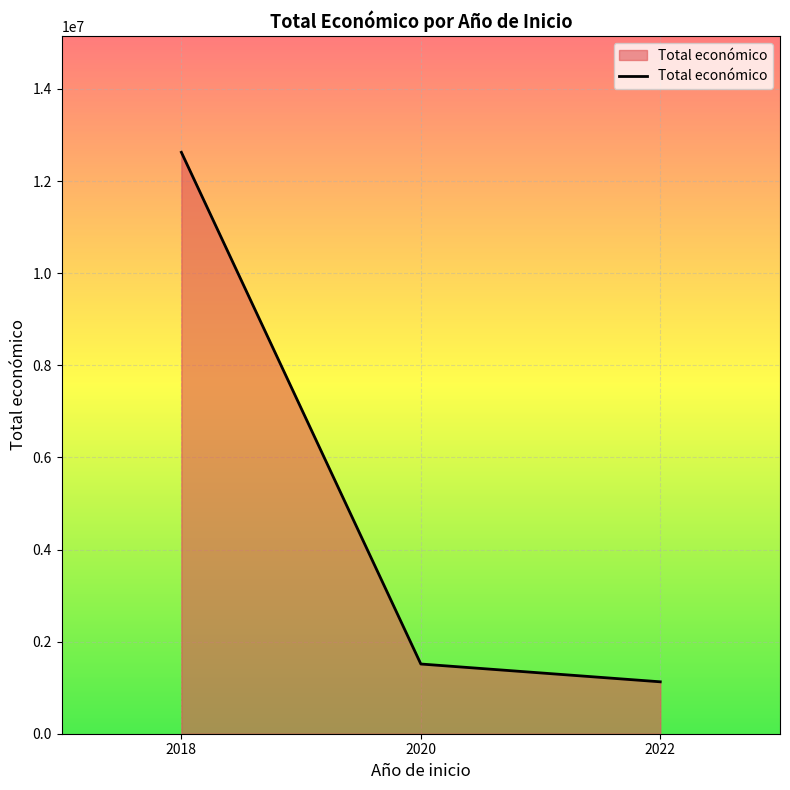

How many lines are shown in the chart?

1